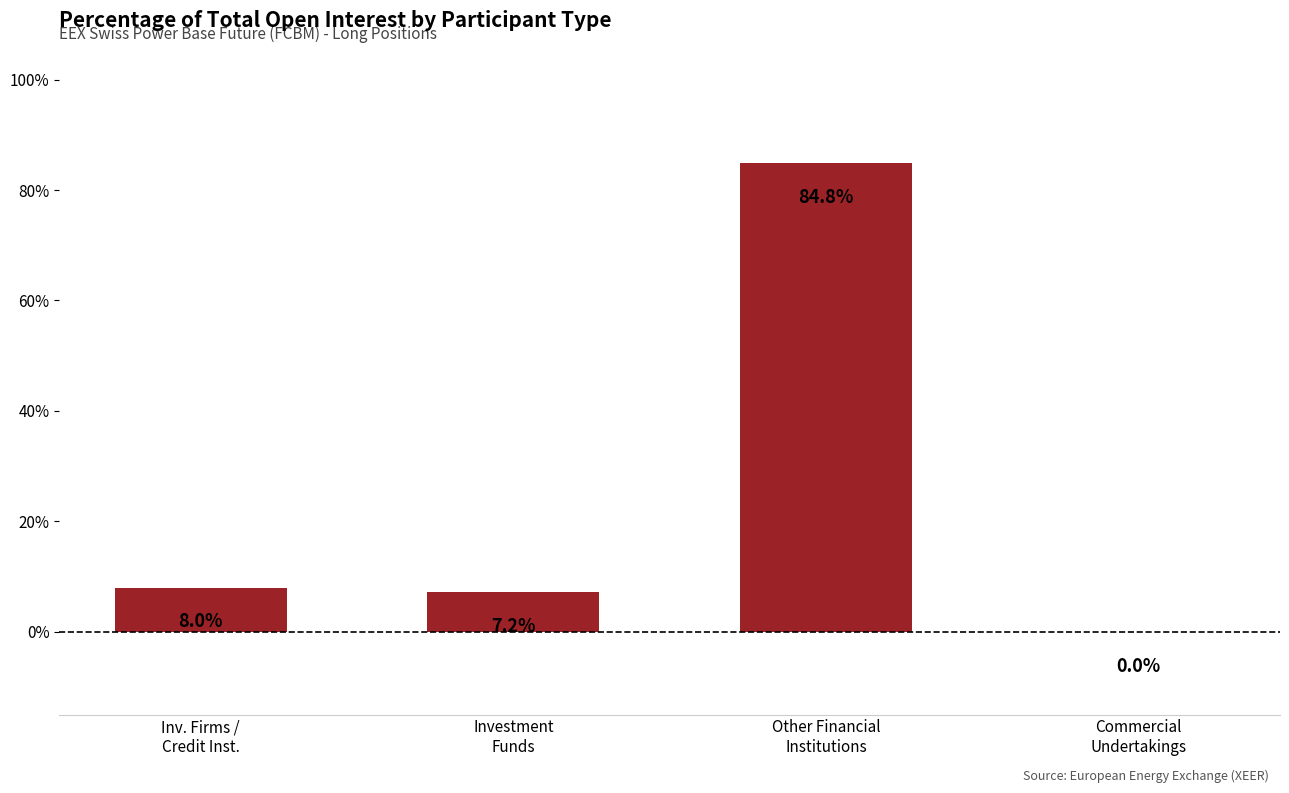

What is the sum of all values?

100.0